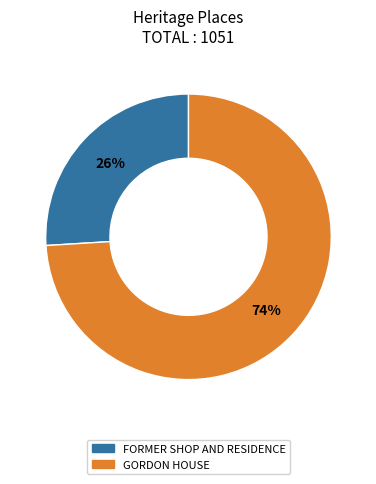

How many slices are in this pie chart?

2